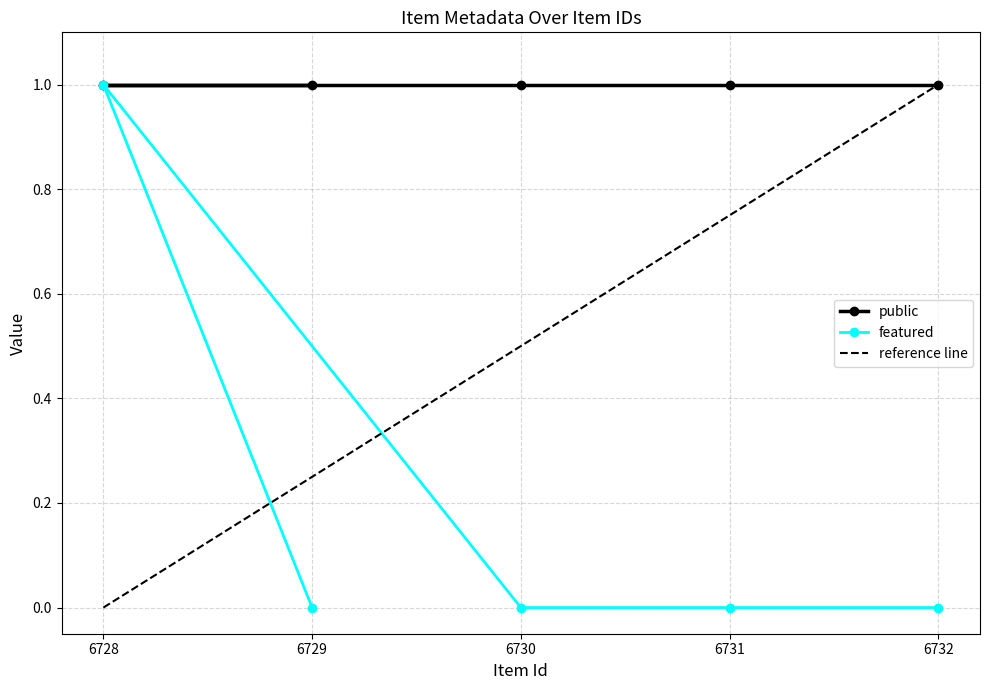

How many interior local peaks (higher than both neighbors) does the data have?

1